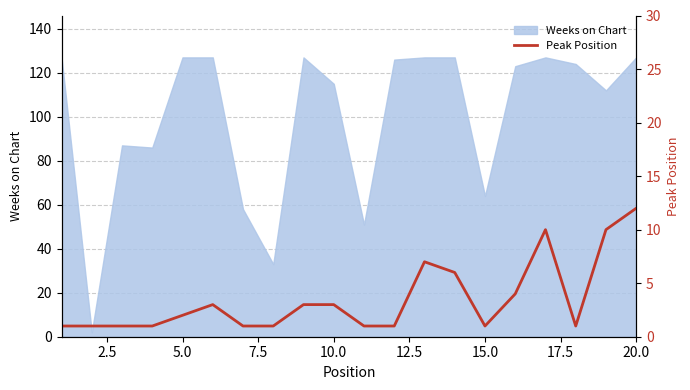

What is the minimum value shown in the chart?

1